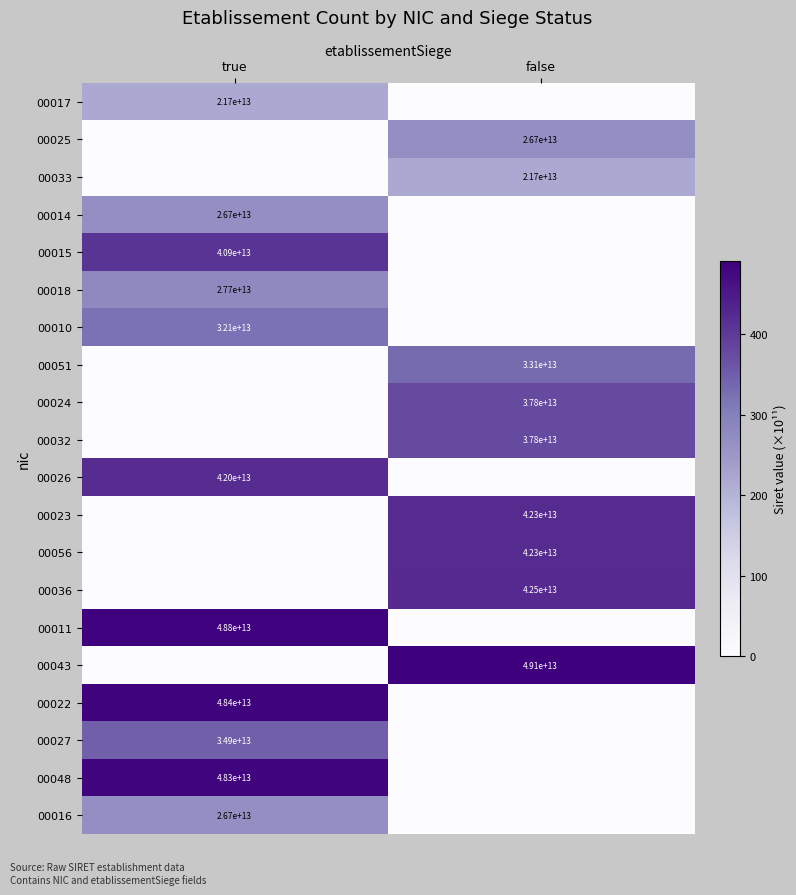

True or false: 00027 has a value of 34900000000000 at true.

True